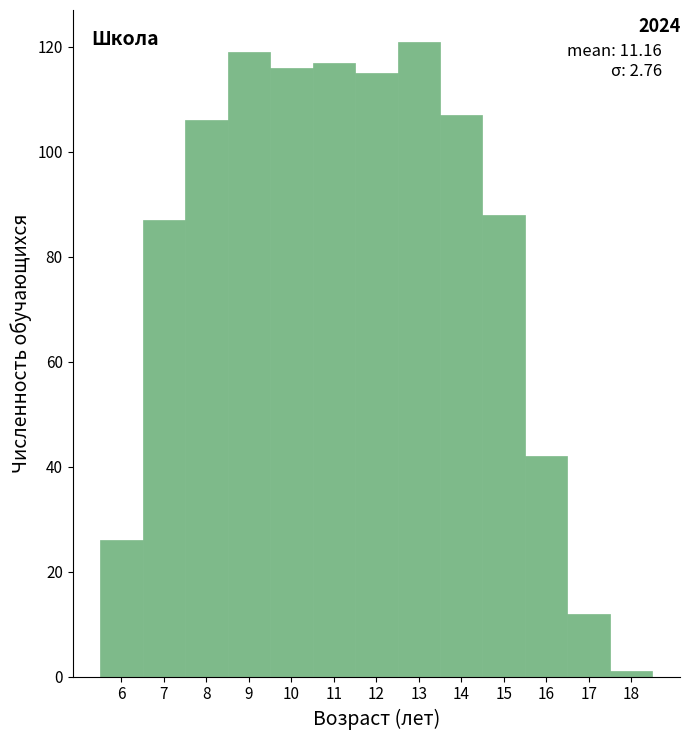

Over which range of the x-axis is the bar tallest?

12.5 to 13.5